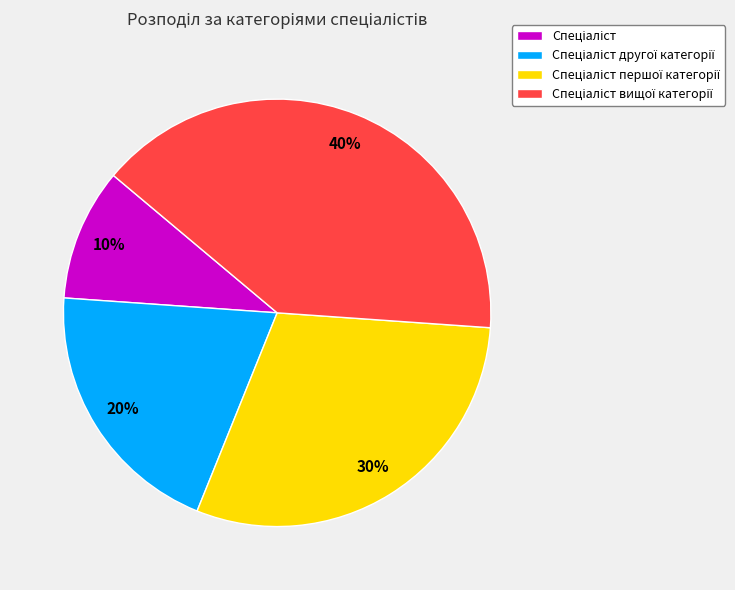

To the nearest percent, what is the average slice percentage?

25%